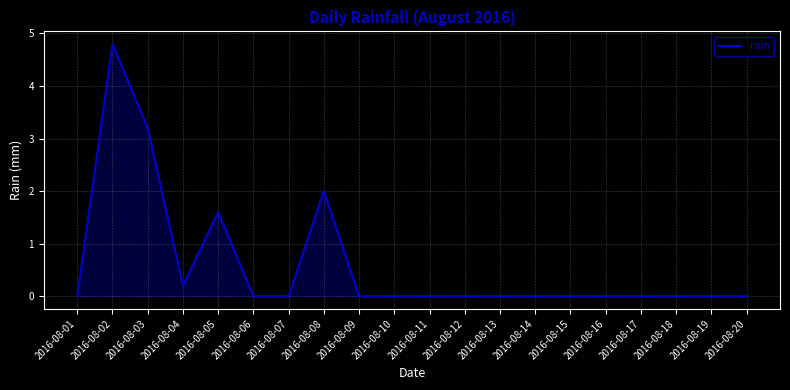

How many categories are shown in the chart?

20